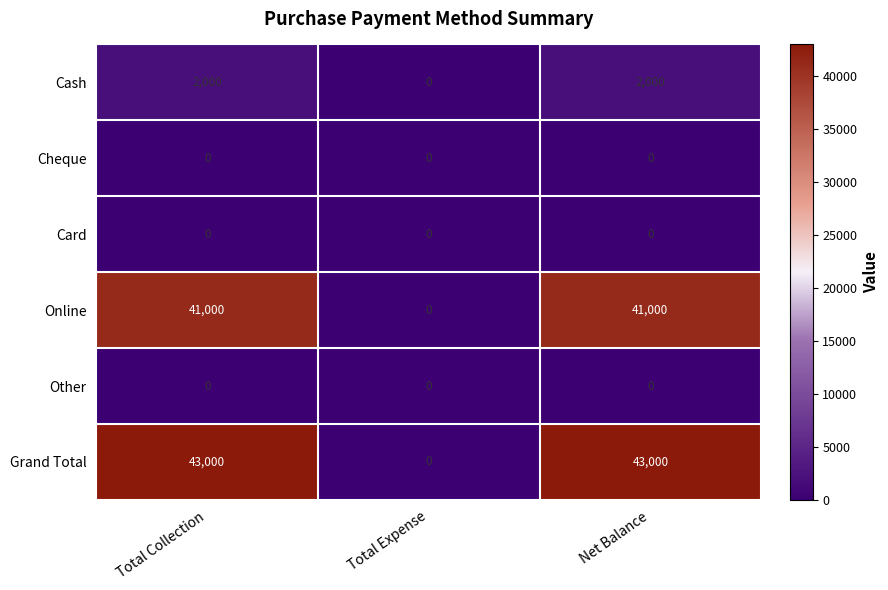

Which series has the largest total across all categories?

Grand Total